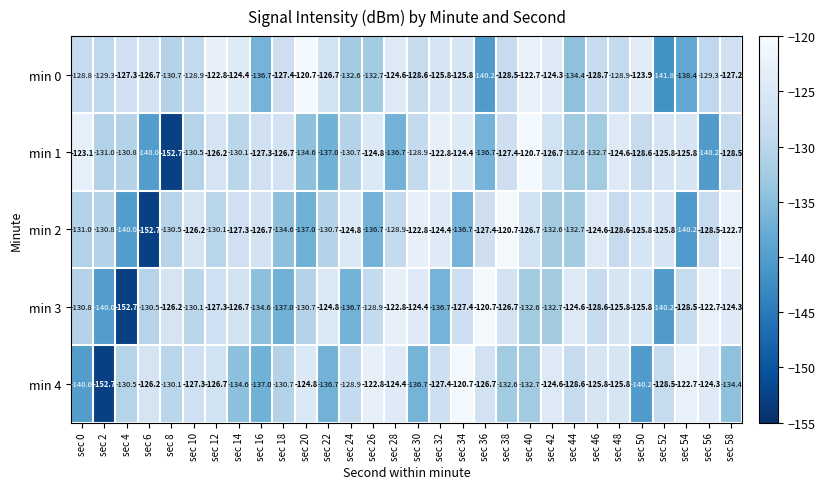

What is the minimum value shown in the chart?

-152.7